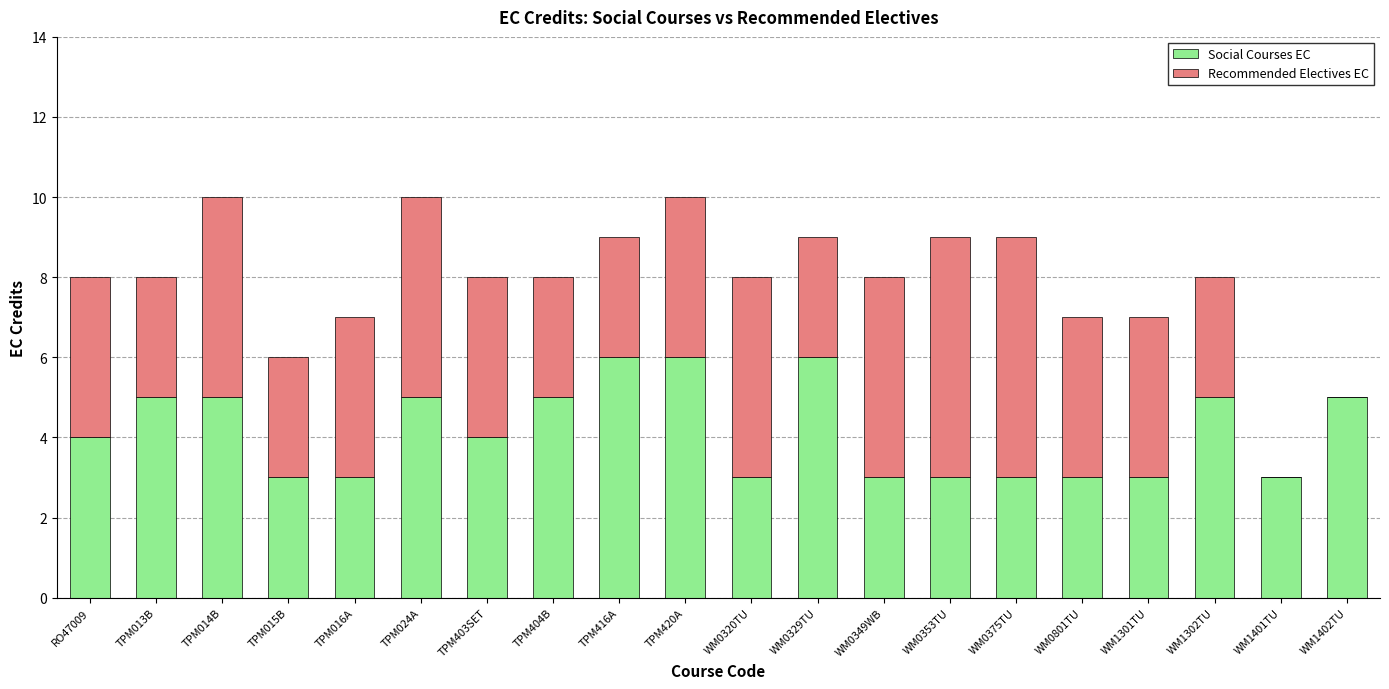

What is the total value across all series at WM0375TU?

9